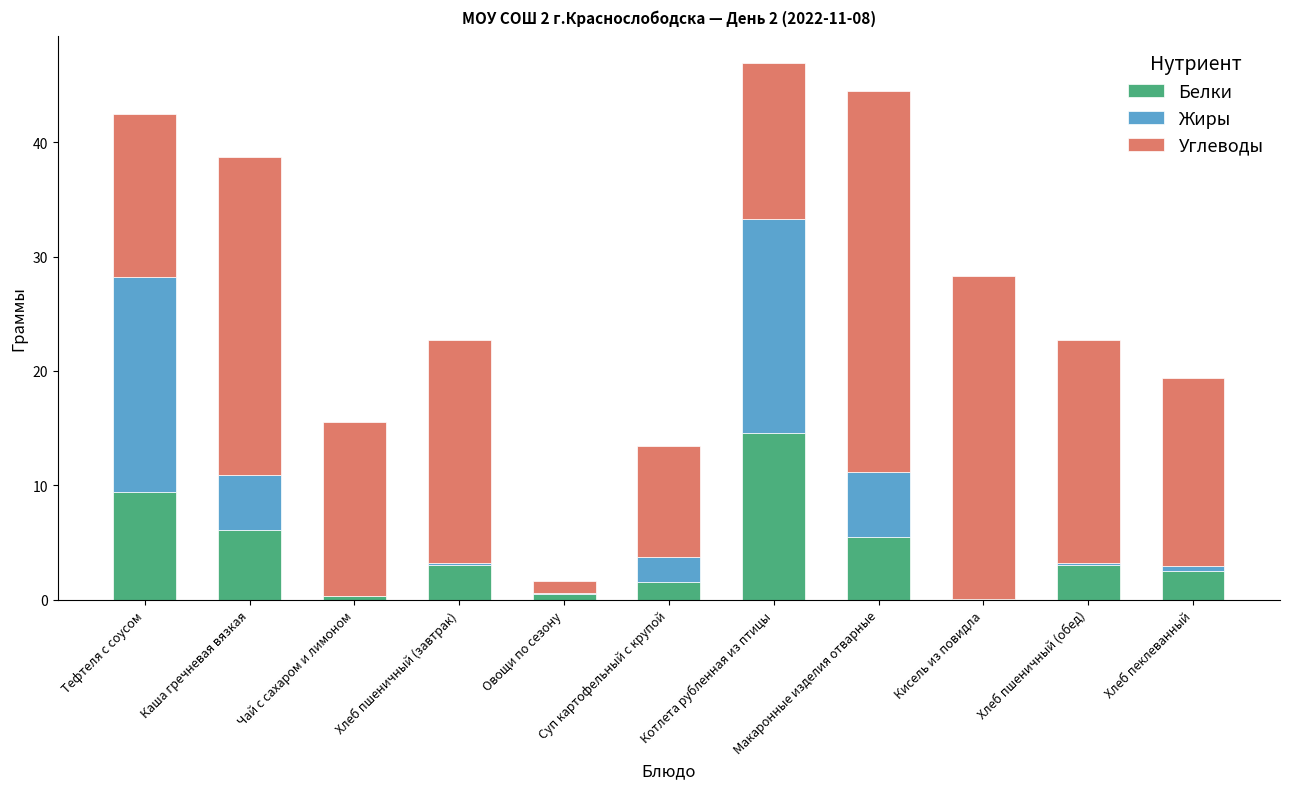

Is it true that Белки equals 14.6 at Котлета рубленная из птицы?

True